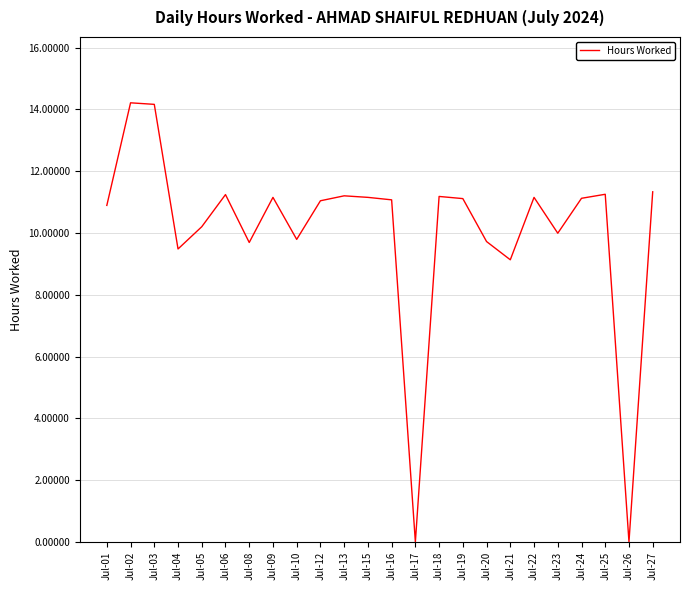

What is the change in value from Jul-01 to Jul-19?

+0.2